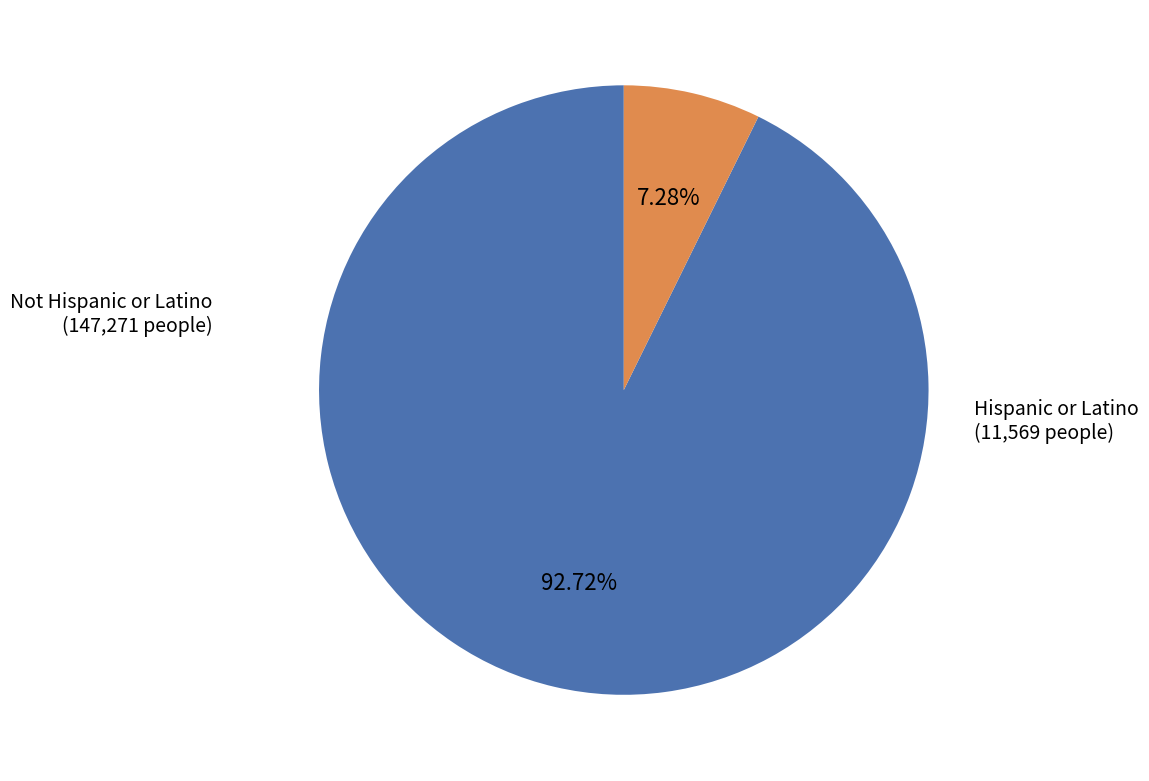

Is there a majority slice in this chart?

Yes